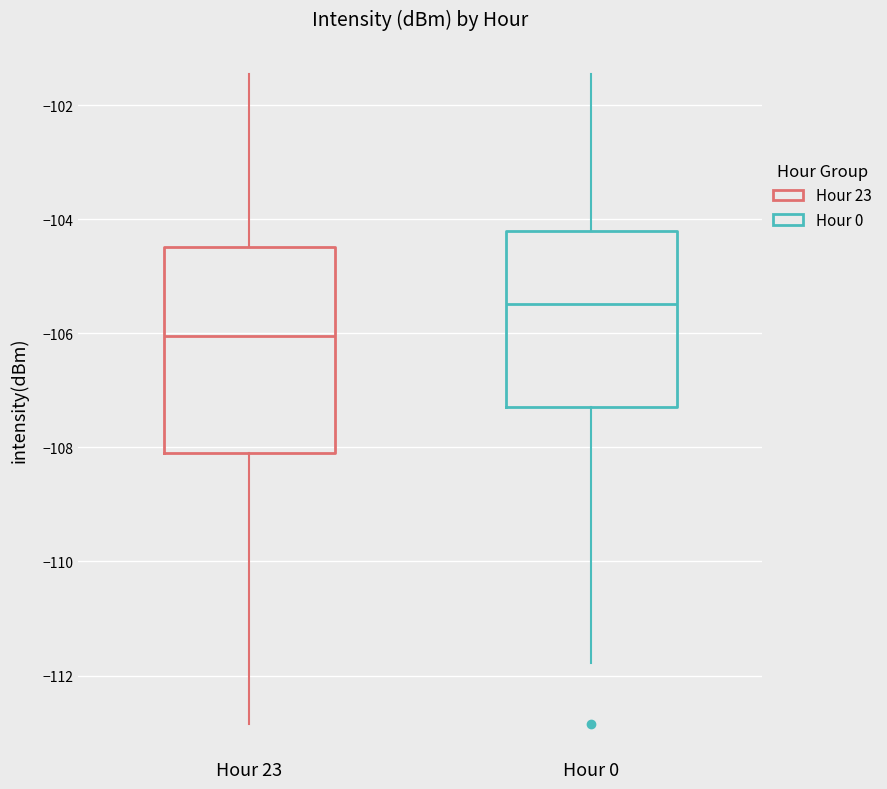

Reading left to right, read every box against the y-axis: the position of its median line, the range the box covers, and the ends of its whiskers. The values are not printed on the chart, so give them approximately, as read against the axis.

Hour 23: median -106.0, box -108.0 to -104.4, whiskers -112.8 to -101.4
Hour 0: median -105.4, box -107.2 to -104.2, whiskers -111.8 to -101.4